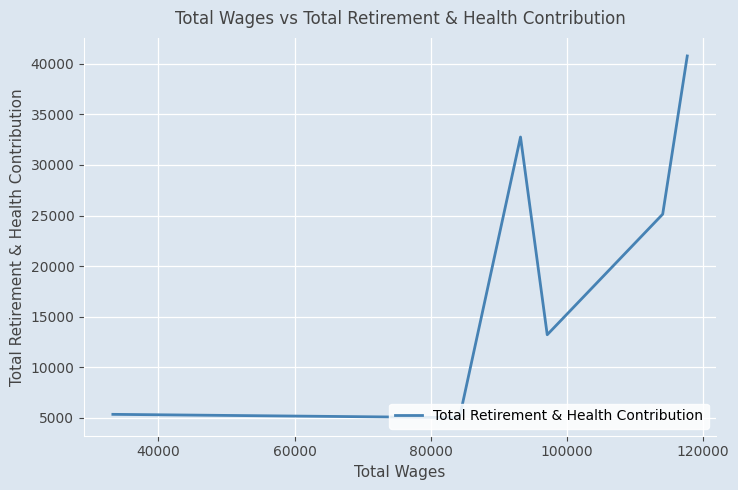

What is the difference between the second highest and second lowest values?

27430